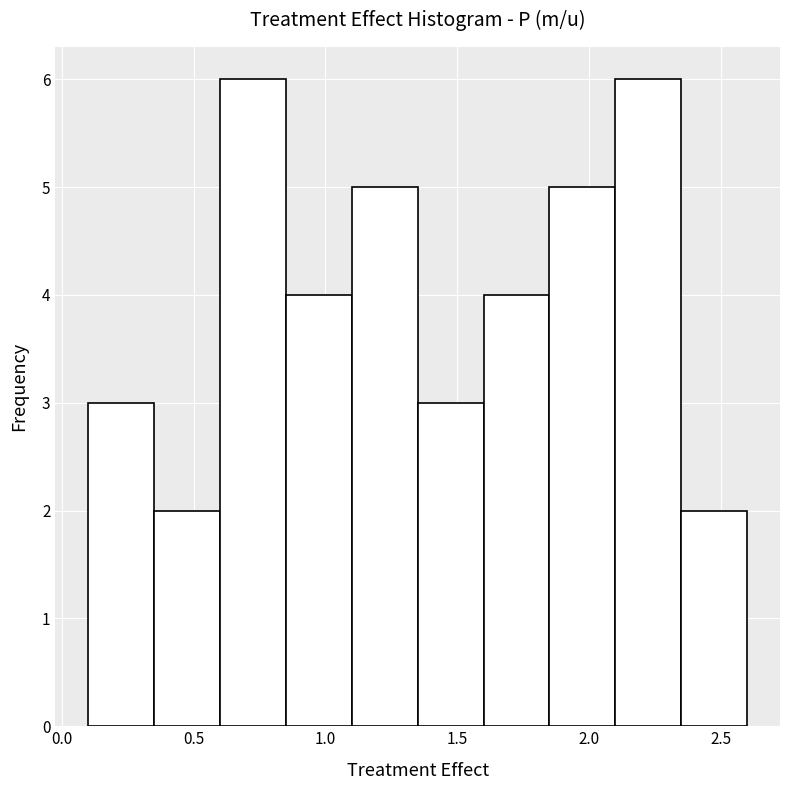

Reading left to right, transcribe this chart: for each bar, give the range it covers on the x-axis and its height. The values are not printed on the chart, so give them approximately, as read against the axis.

0.10 to 0.35: 3
0.35 to 0.60: 2
0.60 to 0.85: 6
0.85 to 1.10: 4
1.10 to 1.35: 5
1.35 to 1.60: 3
1.60 to 1.85: 4
1.85 to 2.10: 5
2.10 to 2.35: 6
2.35 to 2.60: 2